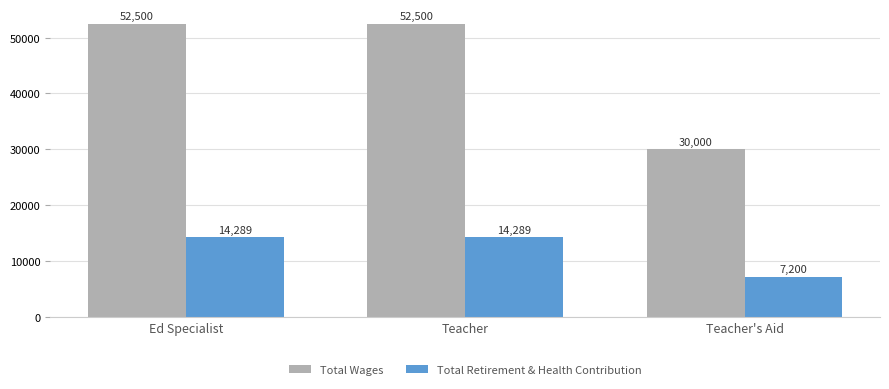

At how many categories does at least one series exceed 23192?

3